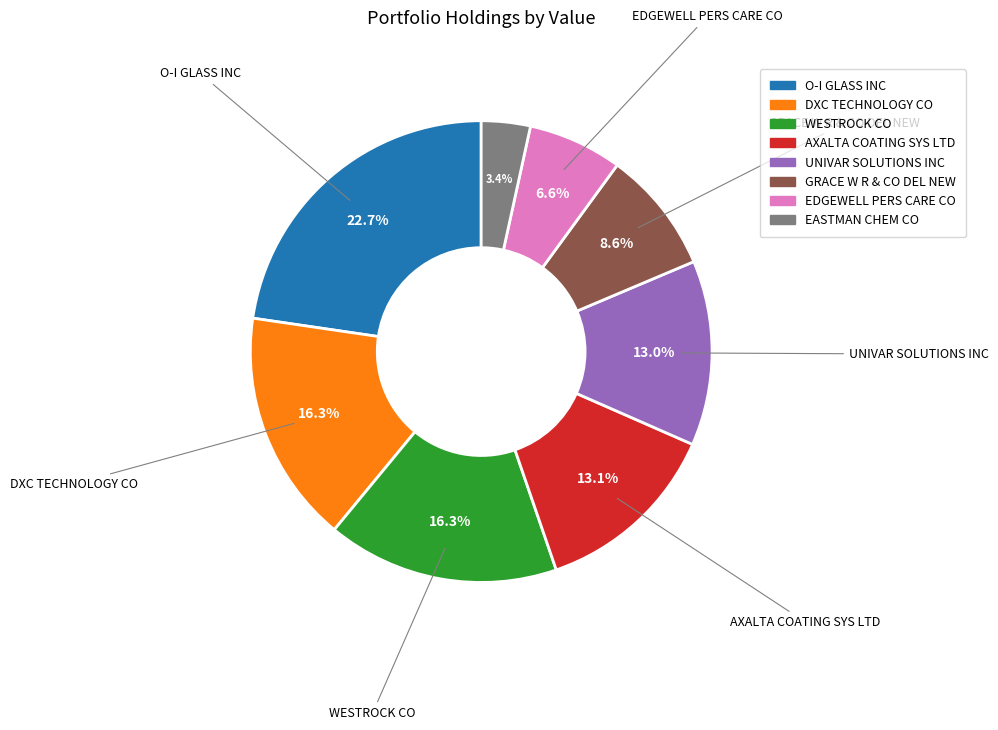

To the nearest percent, what percentage of the pie is AXALTA COATING SYS LTD?

13%